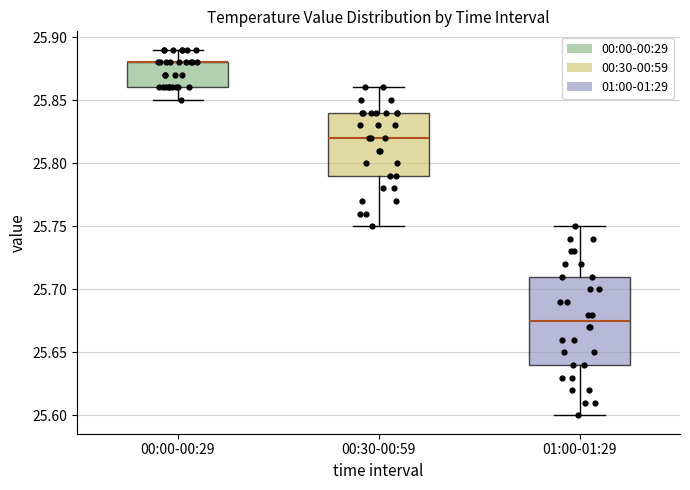

Which box is the tallest, from its lower edge to its upper edge?

01:00-01:29